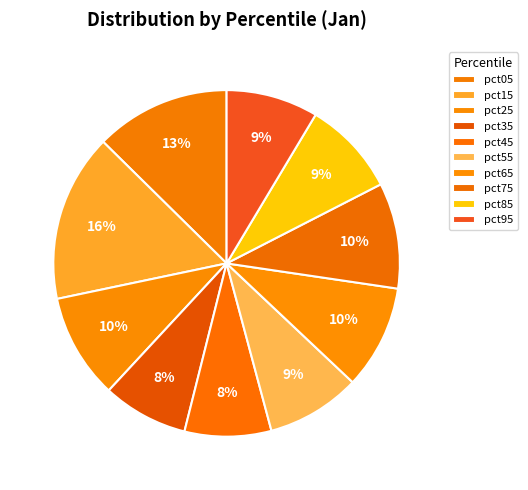

Count the number of slices in the pie.

10